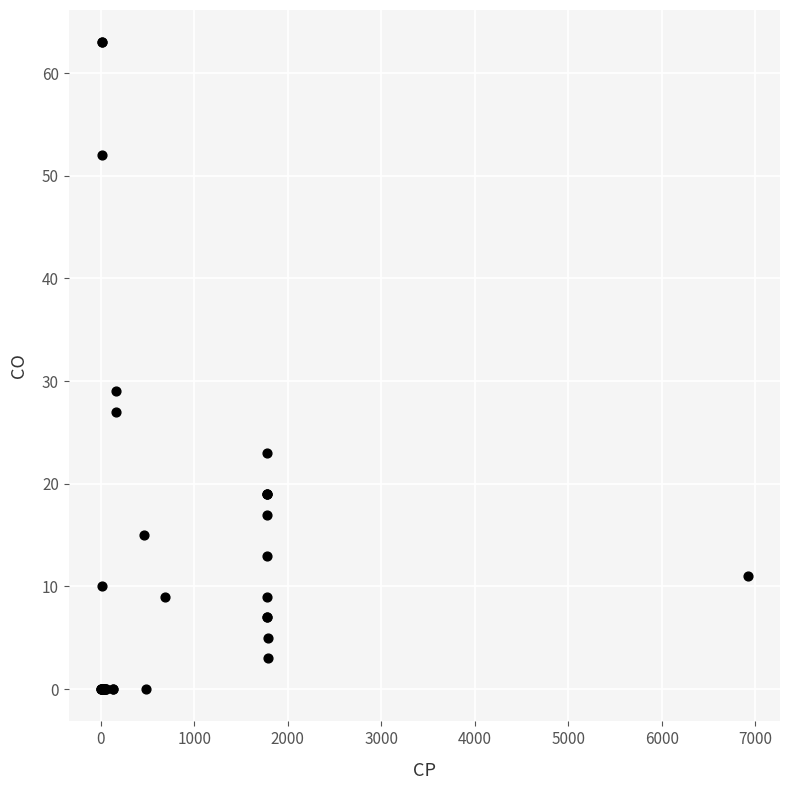

What Y value in the scatter plot is closest to 31?

29